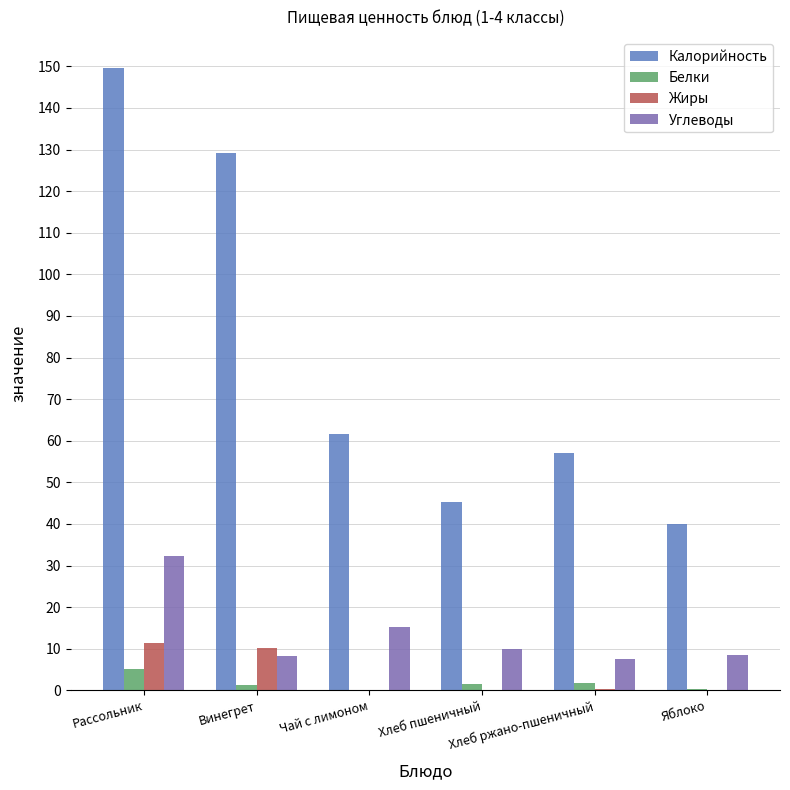

What is the highest value of the Белки series?

5.0